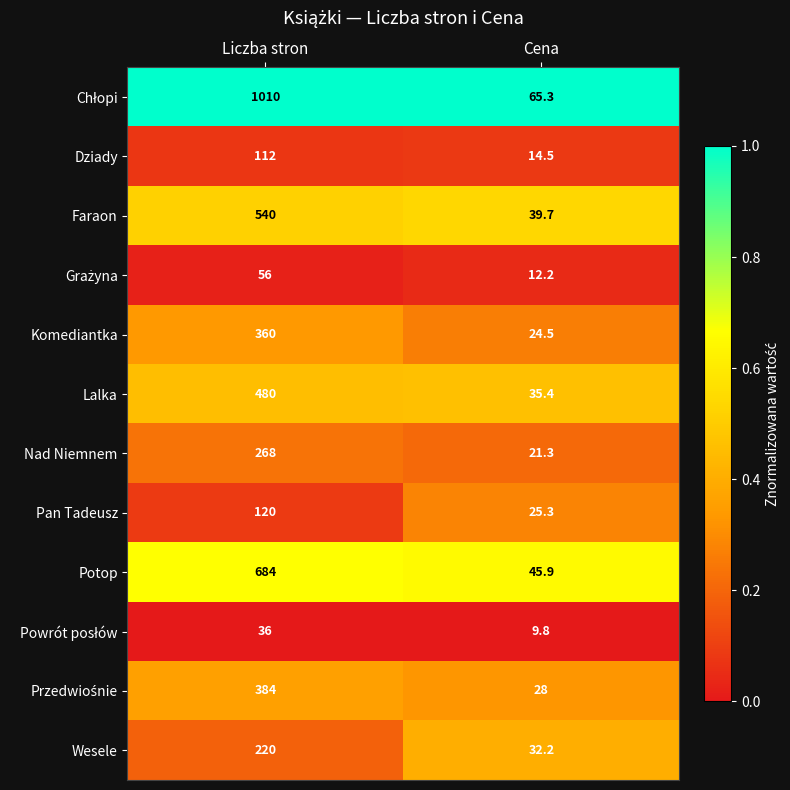

The value of Lalka at Liczba stron is 480.0. True or false?

True